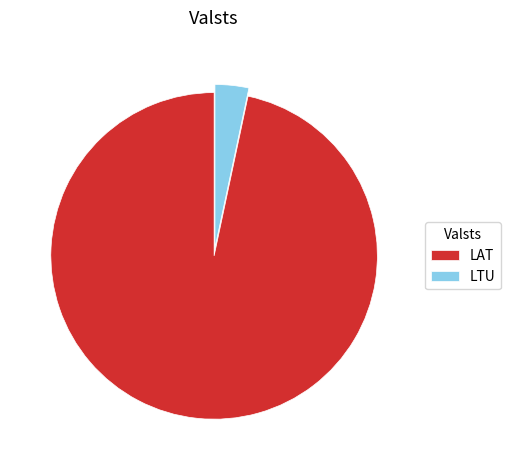

Count the number of slices in the pie.

2